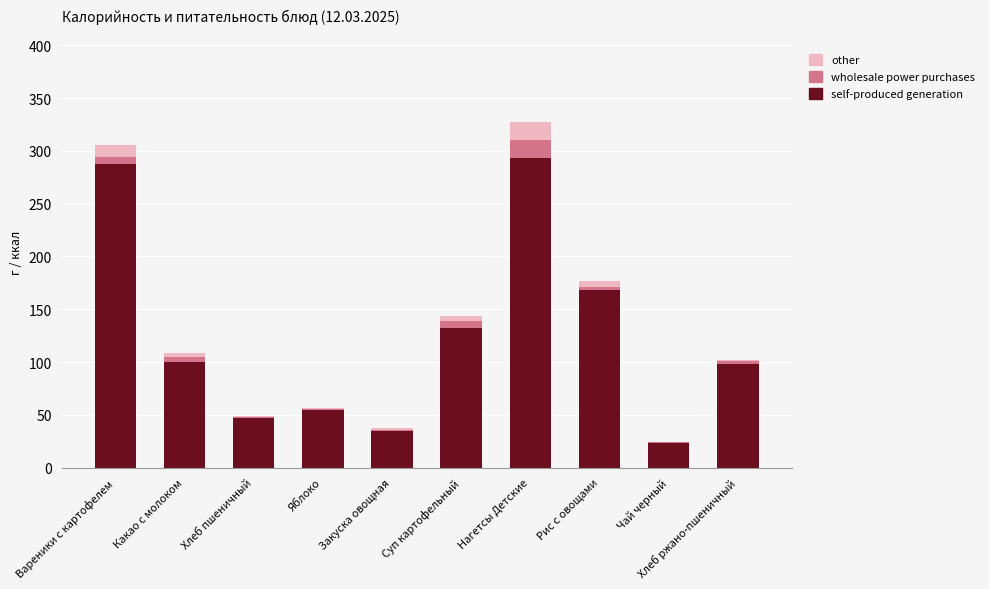

True or false: self-produced generation has a value of 46.9 at Хлеб пшеничный.

True